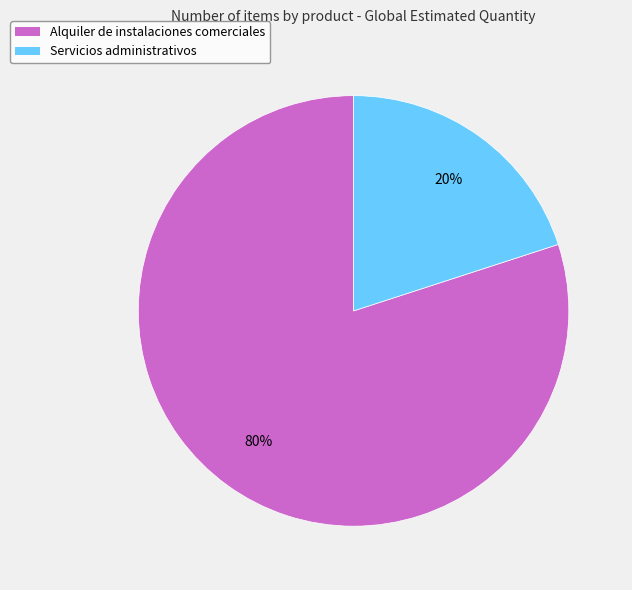

To the nearest percent, what percentage of the pie is Alquiler de instalaciones comerciales?

80%